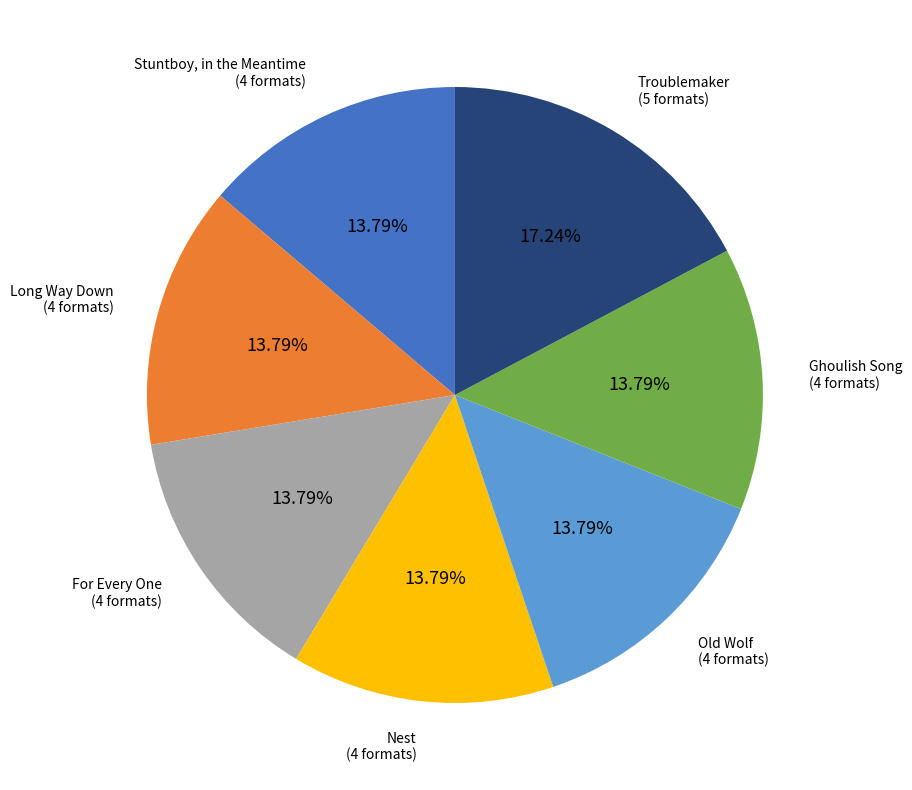

Combined, what portion of the pie is Ghoulish Song and Long Way Down?

27.6%